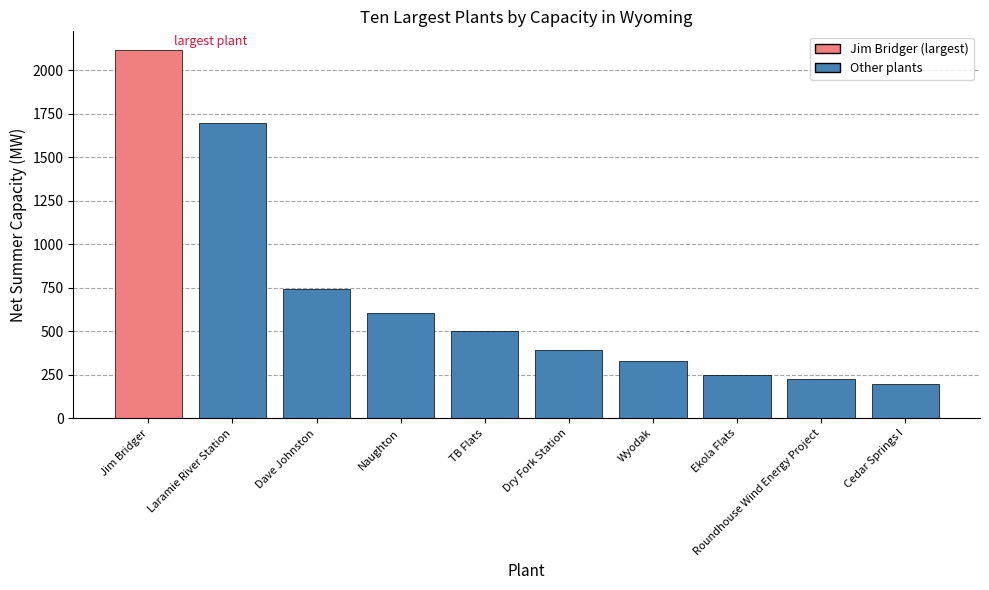

How many values exceed 503?

5